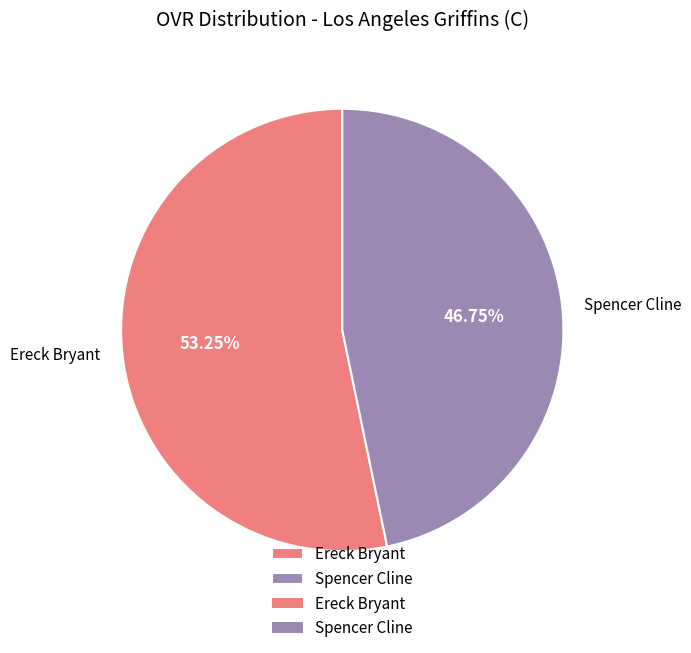

Is it true that Ereck Bryant is 48% of the pie?

False